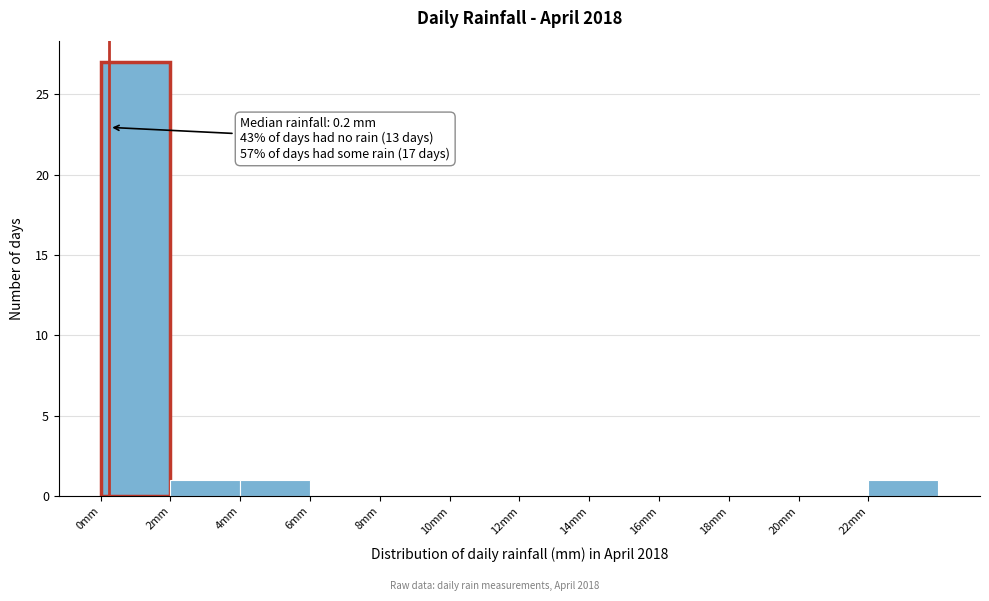

Which range on the x-axis has the tallest bar?

0 to 2